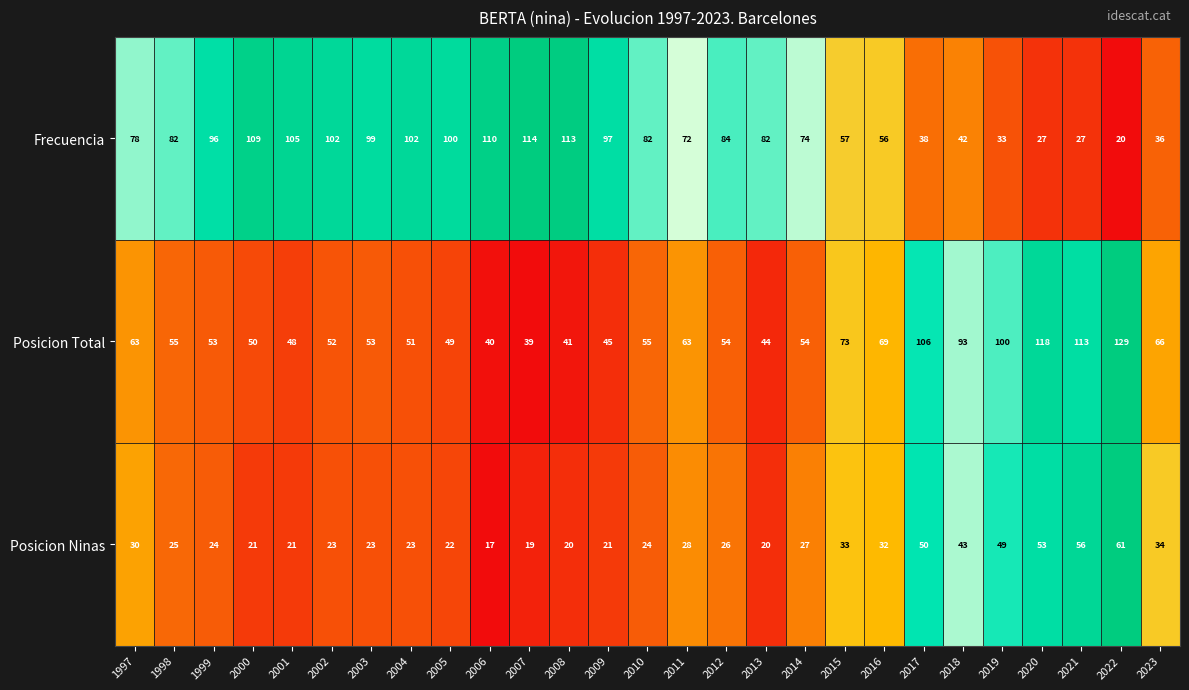

Which series has the largest range (max minus min)?

Frecuencia